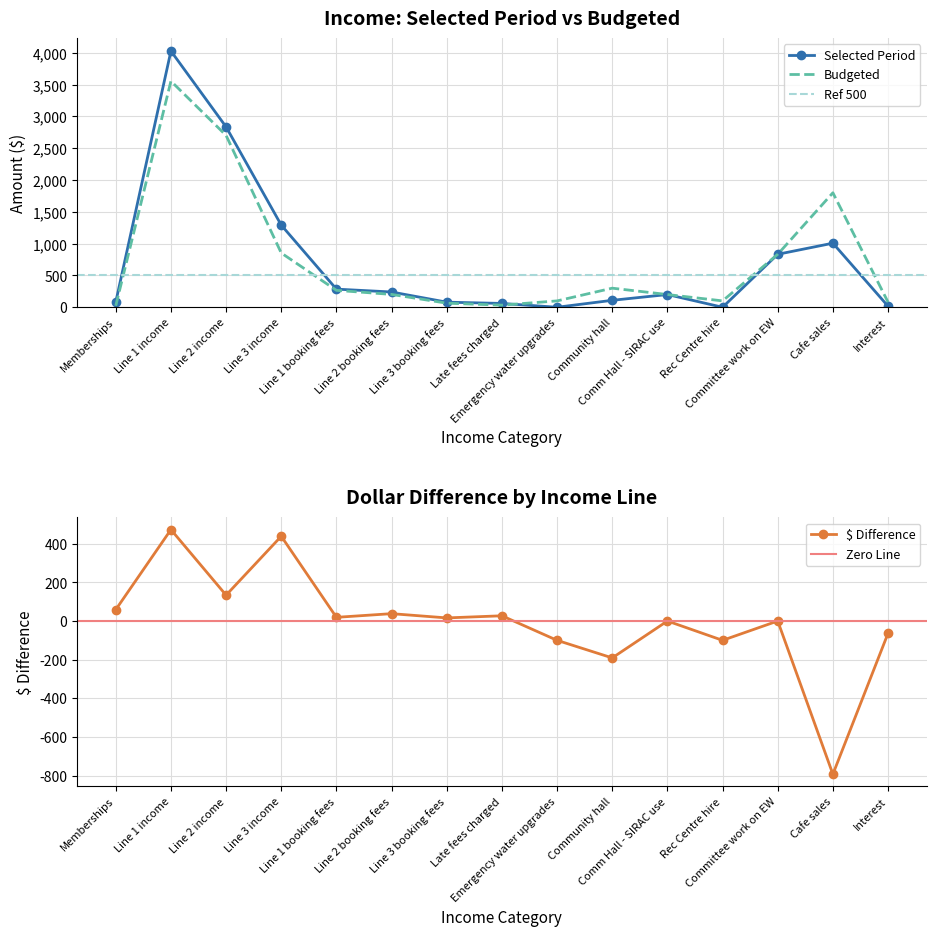

Rank the series at Rec Centre hire from lowest to highest value.

Selected Period, Budgeted